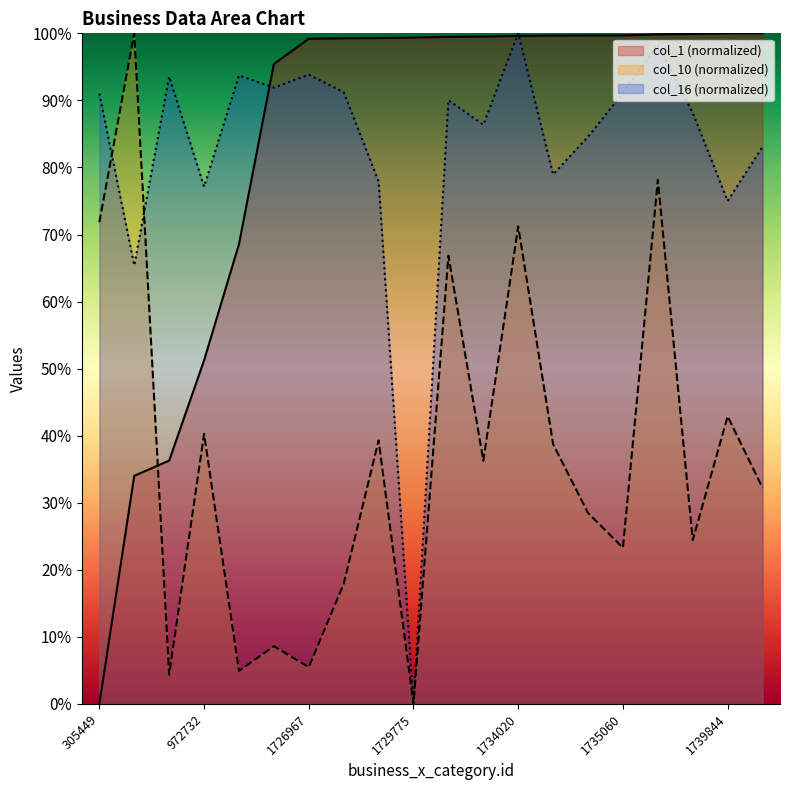

At 1728608, list the series in order from largest to smallest.

col_1, col_16, col_10